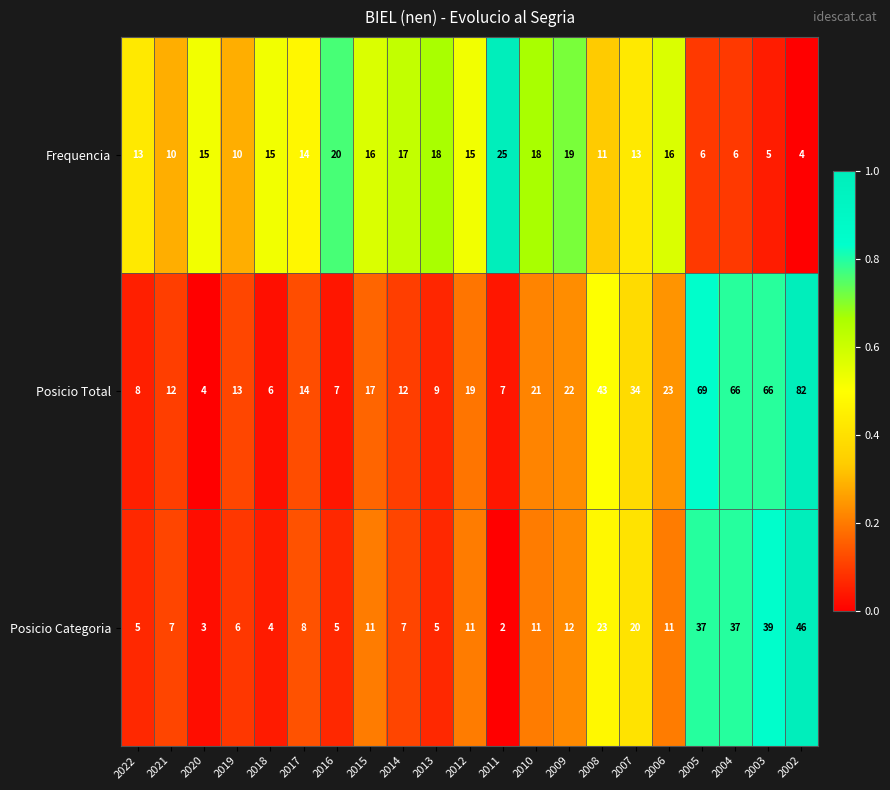

At 2007, list the series in order from largest to smallest.

Posicio Total, Posicio Categoria, Frequencia